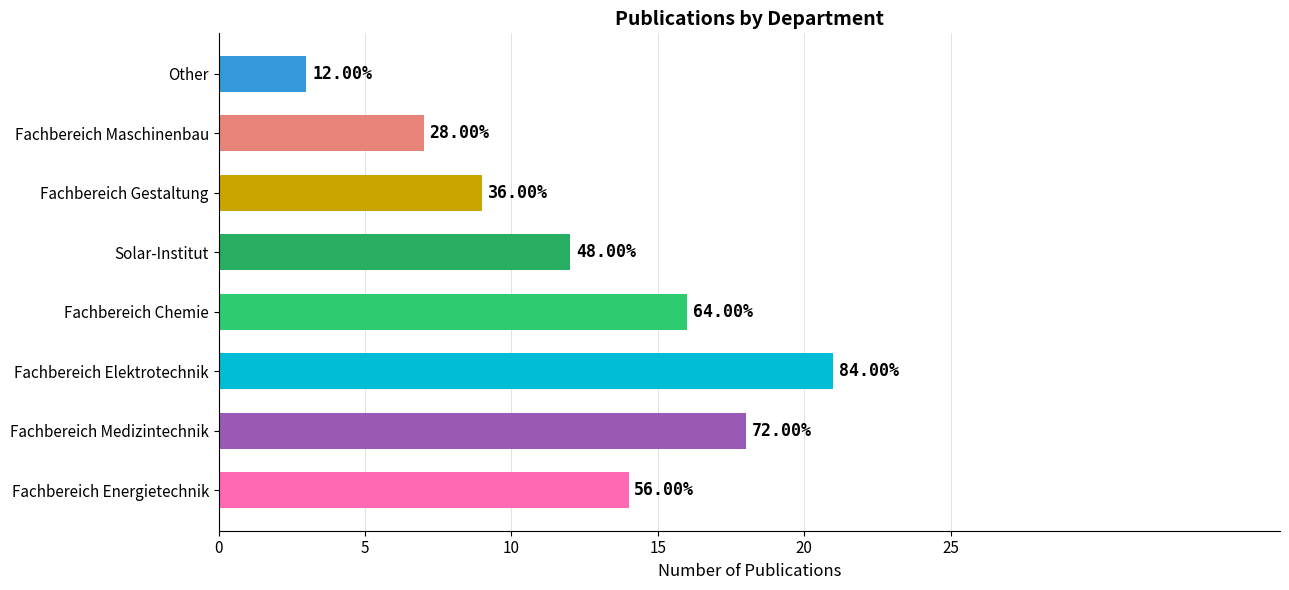

What value does the data have at Solar-Institut, to the nearest 5?

10